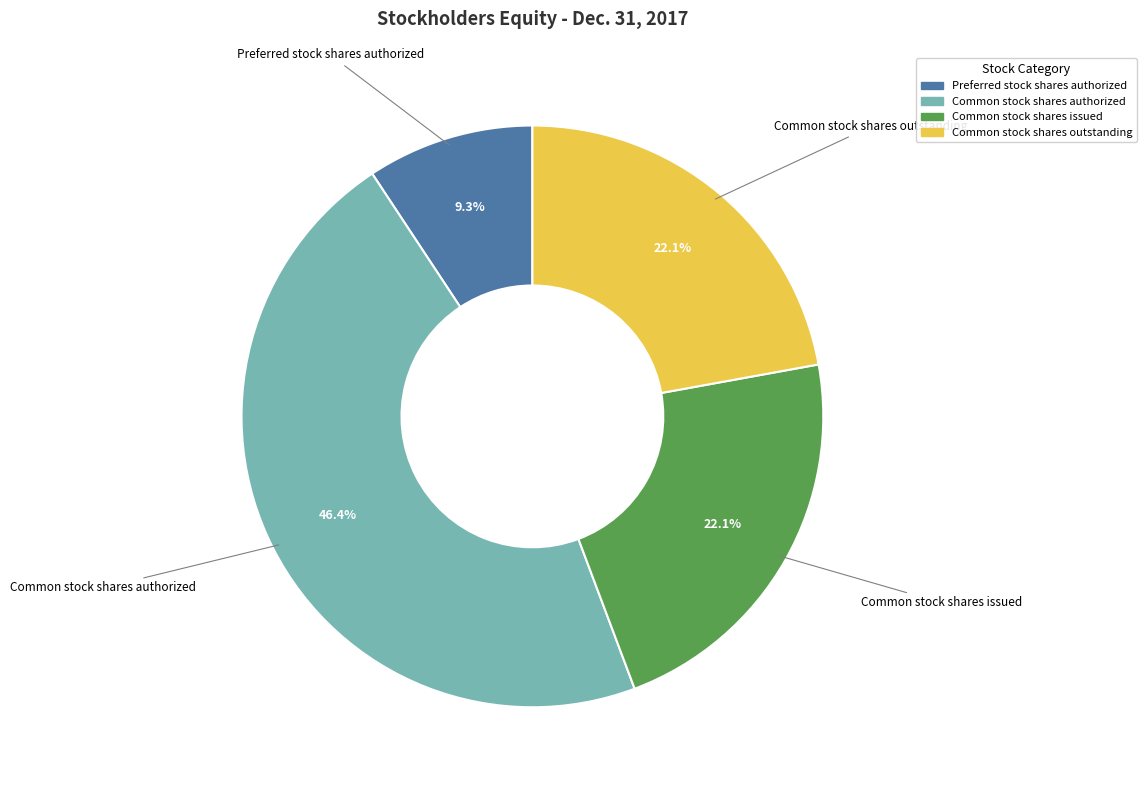

Is there a majority slice in this chart?

No